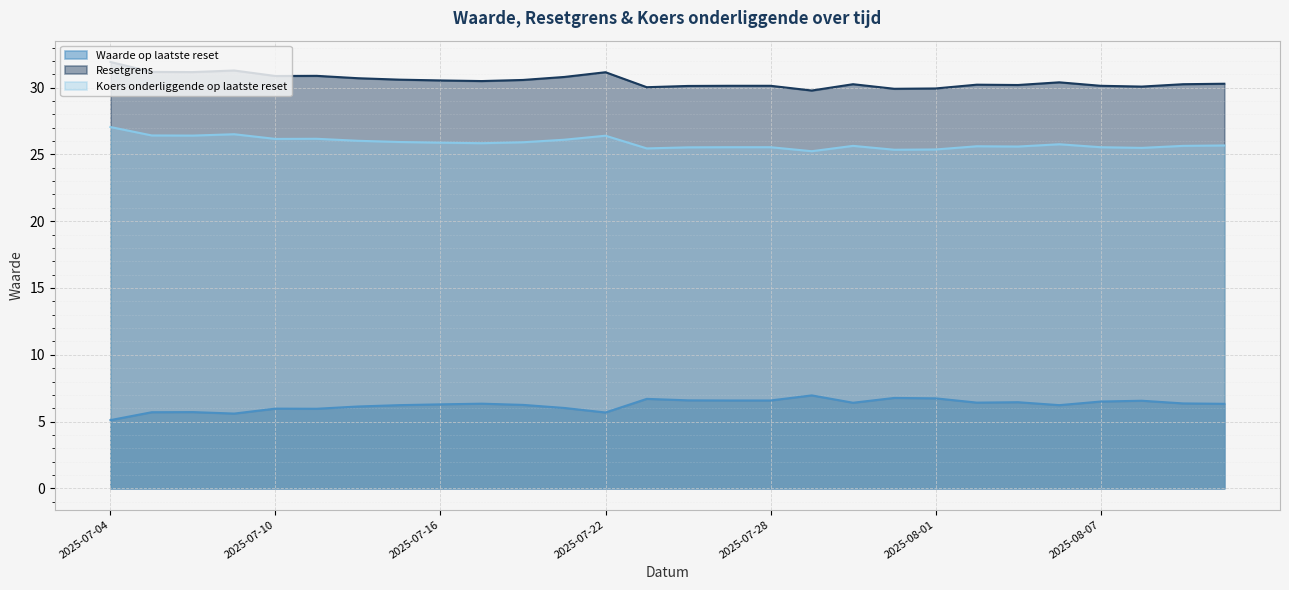

What is the value of the Koers onderliggende op laatste reset point at the 22nd from the left?

25.6